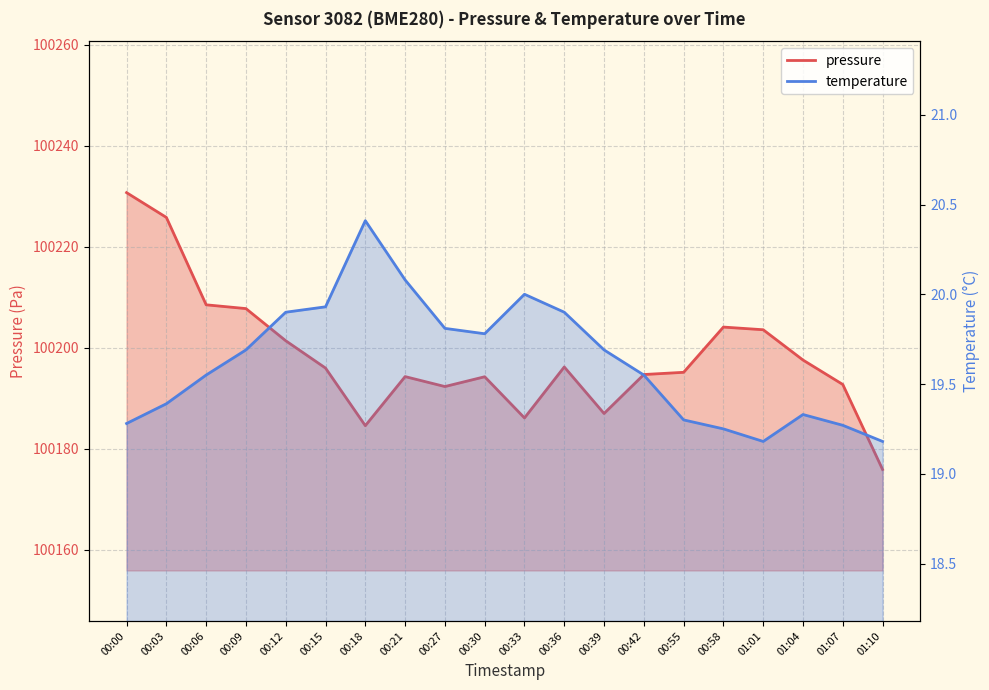

Which series has the largest range (max minus min)?

pressure